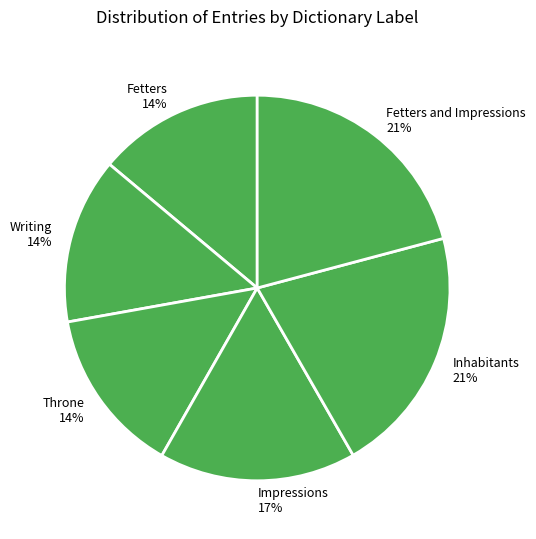

To the nearest percent, what is the difference between the largest and smallest slice percentages?

7%